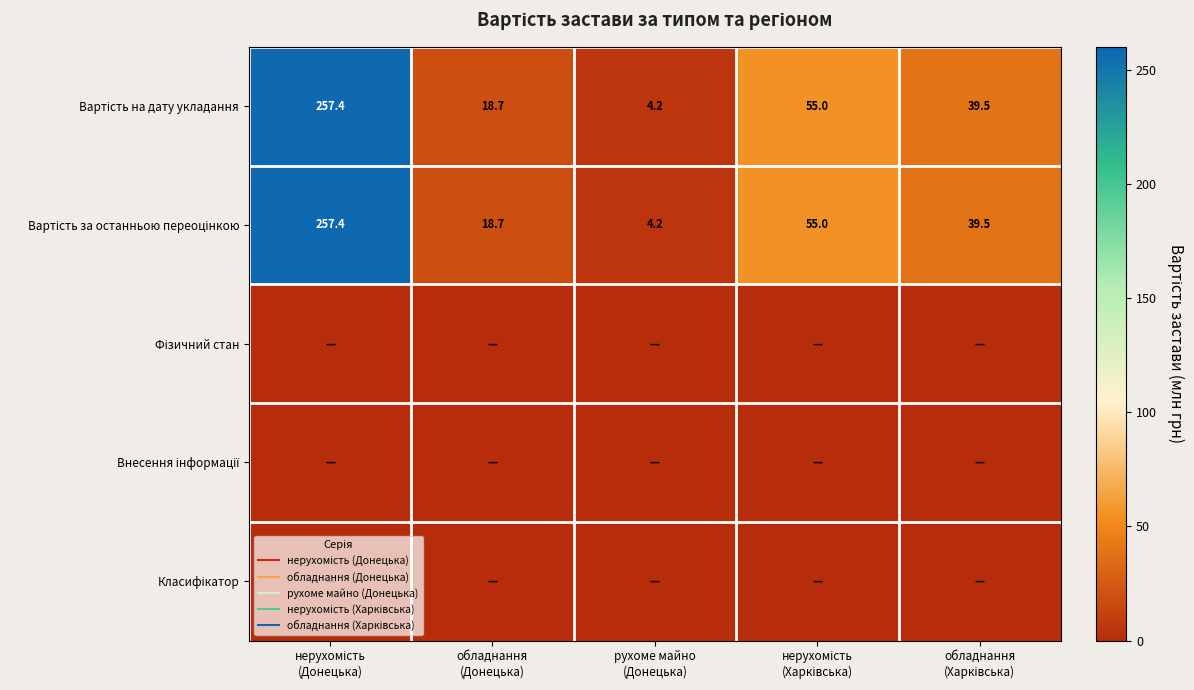

At нерухомість (Донецька), list the series in order from largest to smallest.

Вартість на дату укладання, Вартість за останньою переоцінкою, Фізичний стан, Внесення інформації, Класифікатор